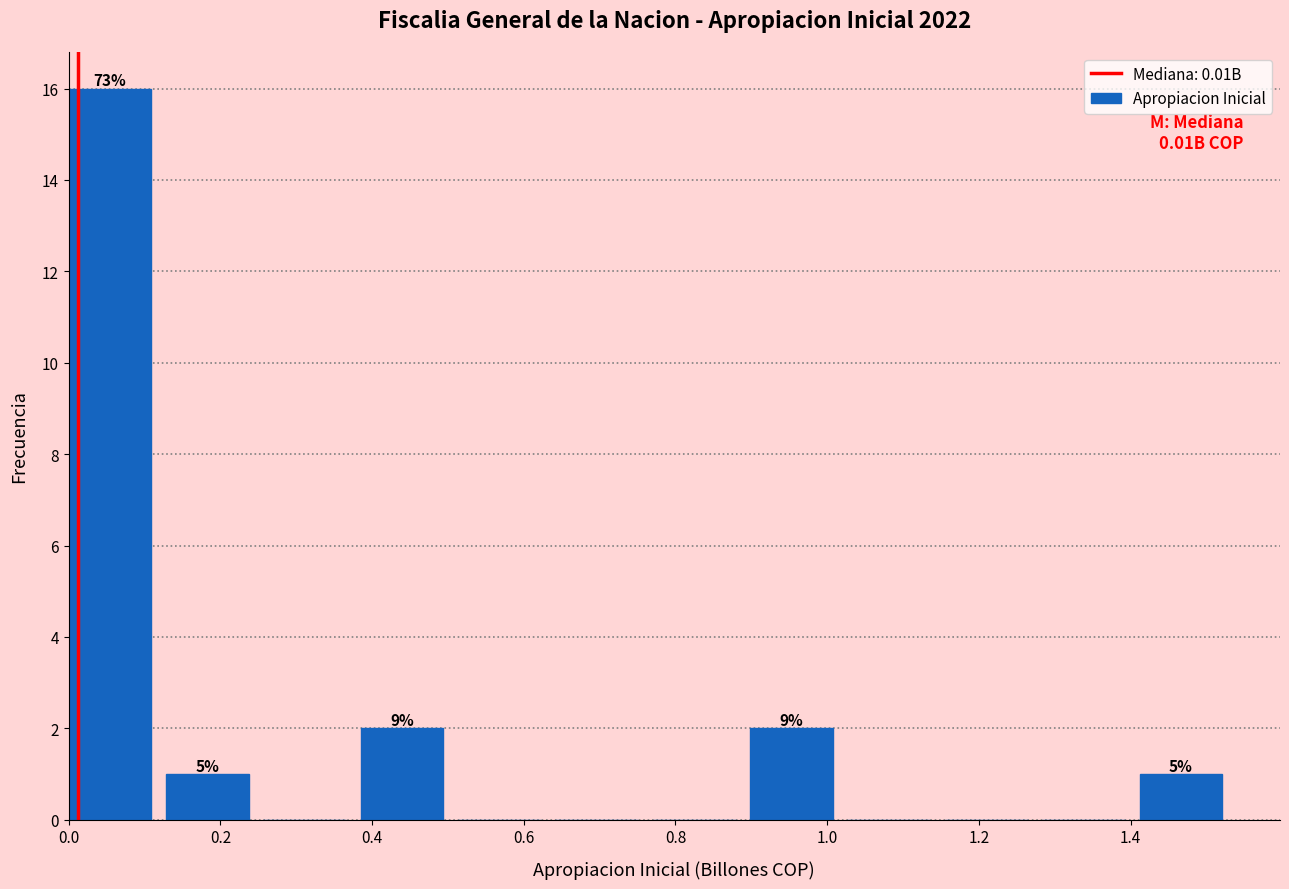

Which range on the x-axis has the tallest bar?

0.00 to 0.12